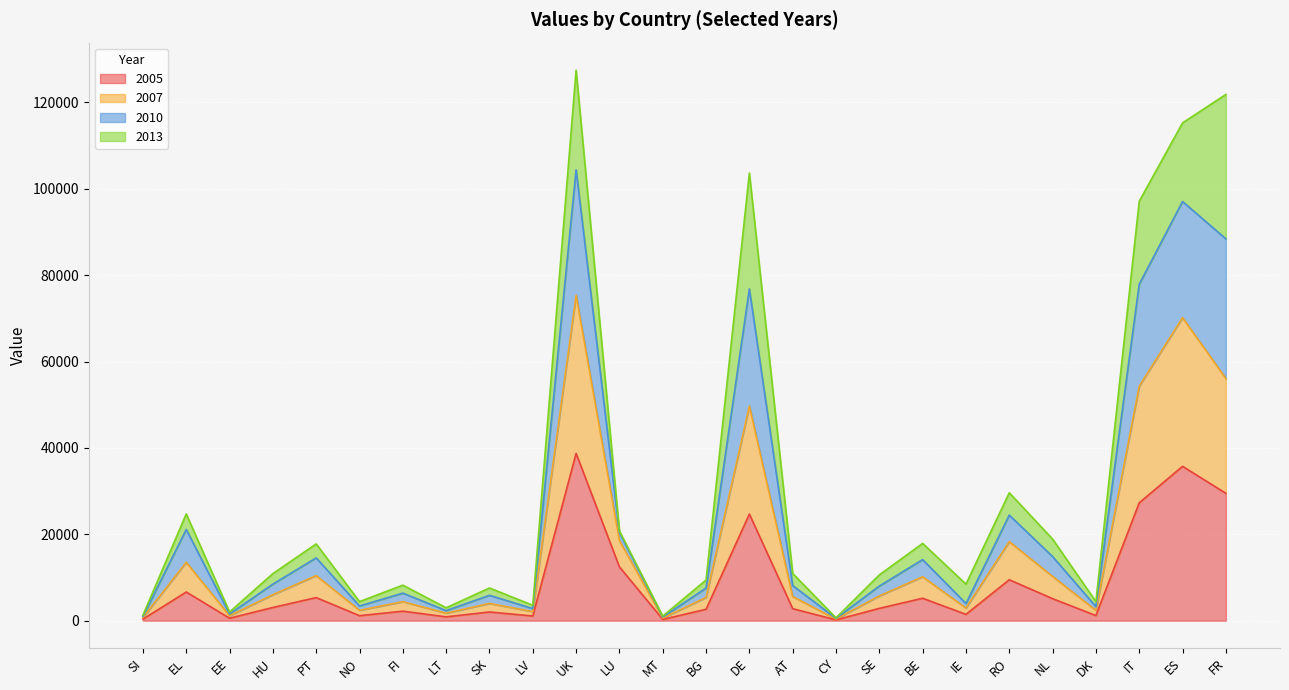

How many values in the 2005 series exceed 2847?

12